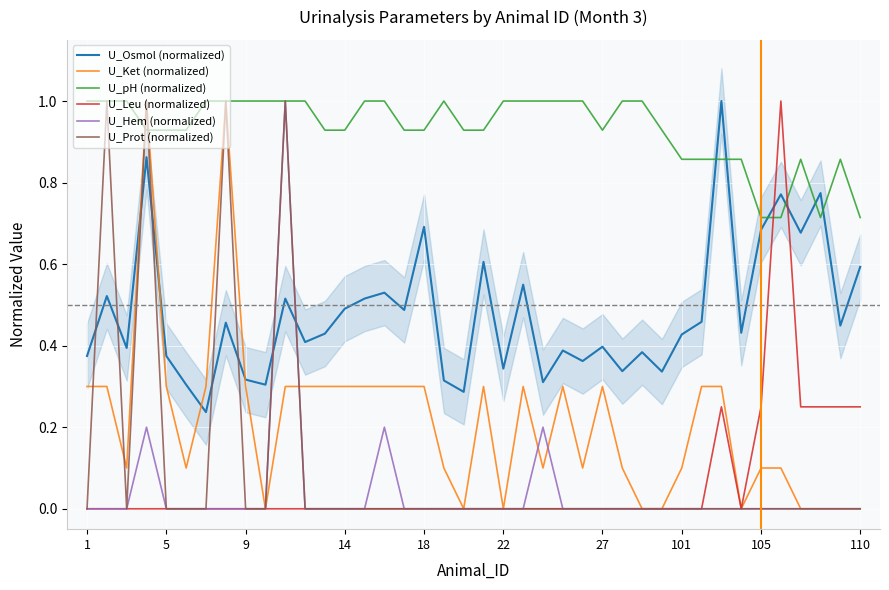

What is the difference between the U_Prot (normalized) values at 5 and 18?

0.0